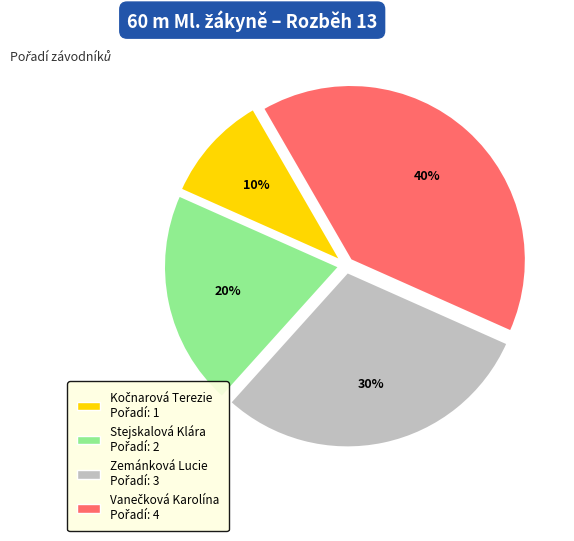

True or false: Zemánková Lucie accounts for 30% of the total.

True